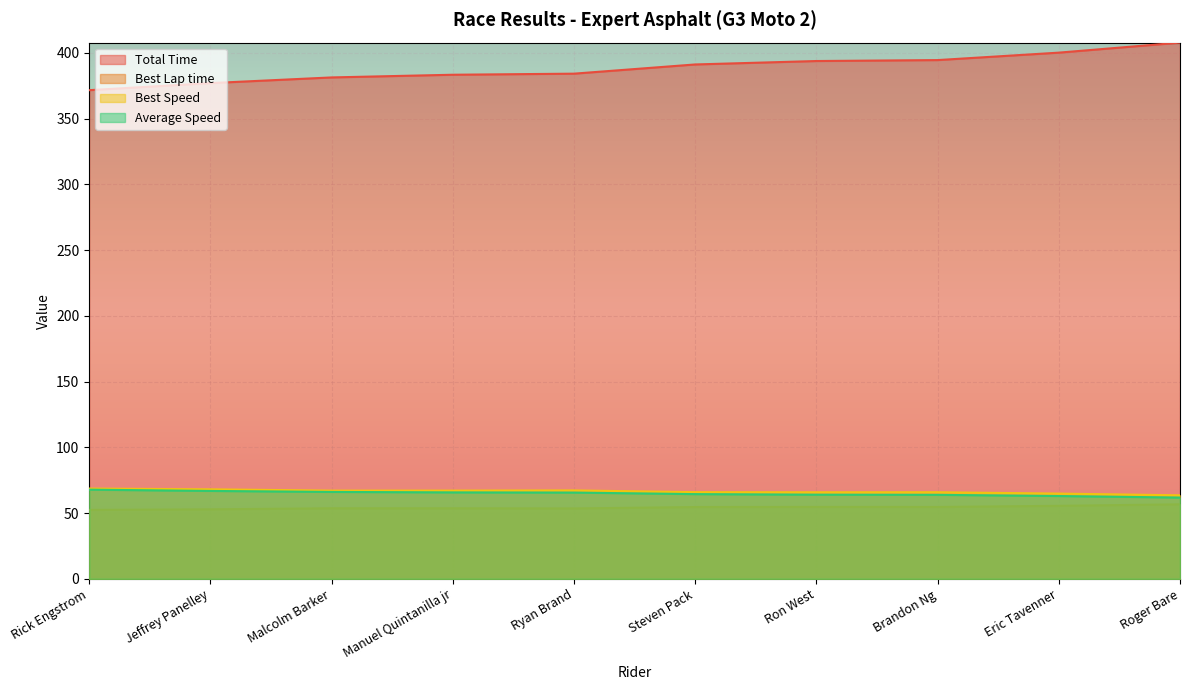

What is the difference between the maximum and minimum values in the Total Time series?

36.2